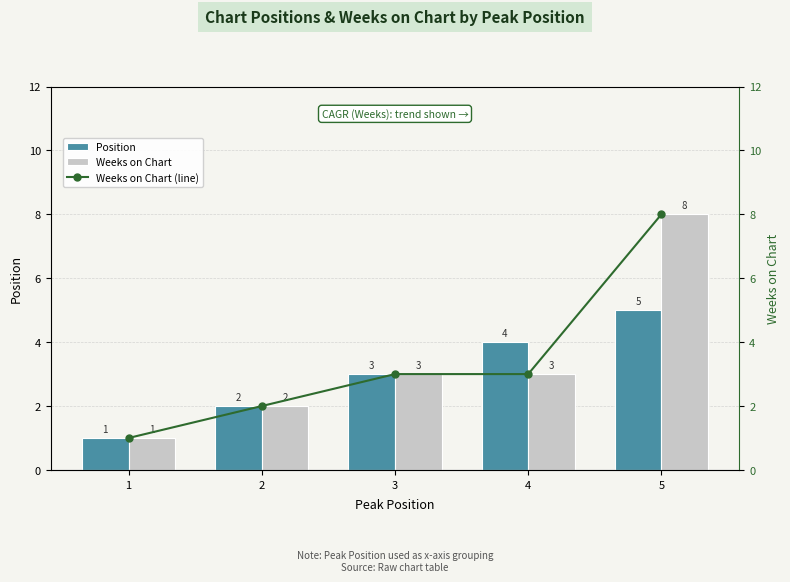

Rank the categories by Weeks on Chart (line) value from lowest to highest.

1, 2, 3, 4, 5